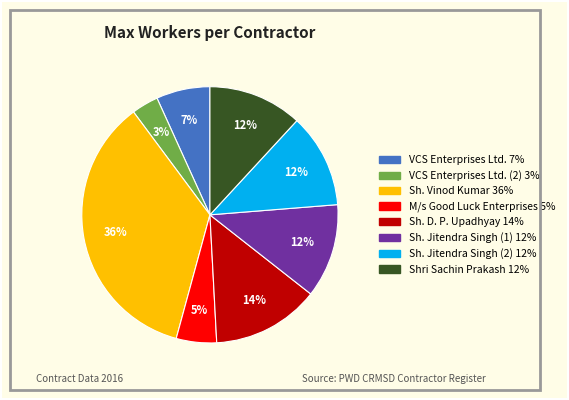

How many slices are in this pie chart?

8